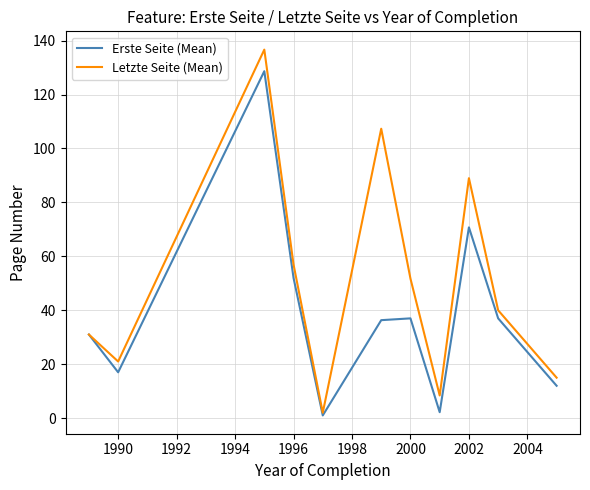

Rank the series by their average value, from lowest to highest.

Erste Seite (Mean), Letzte Seite (Mean)